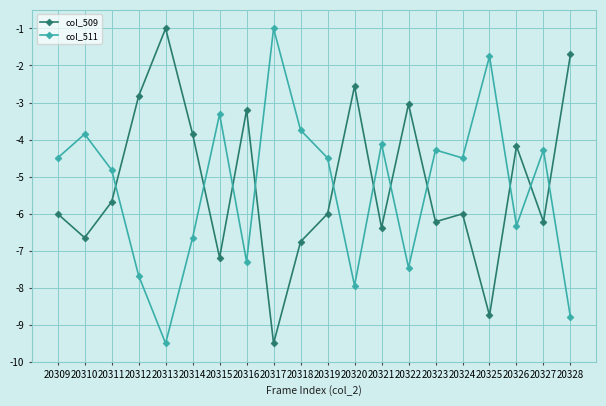

How many data points in col_509 are less than -6?

11